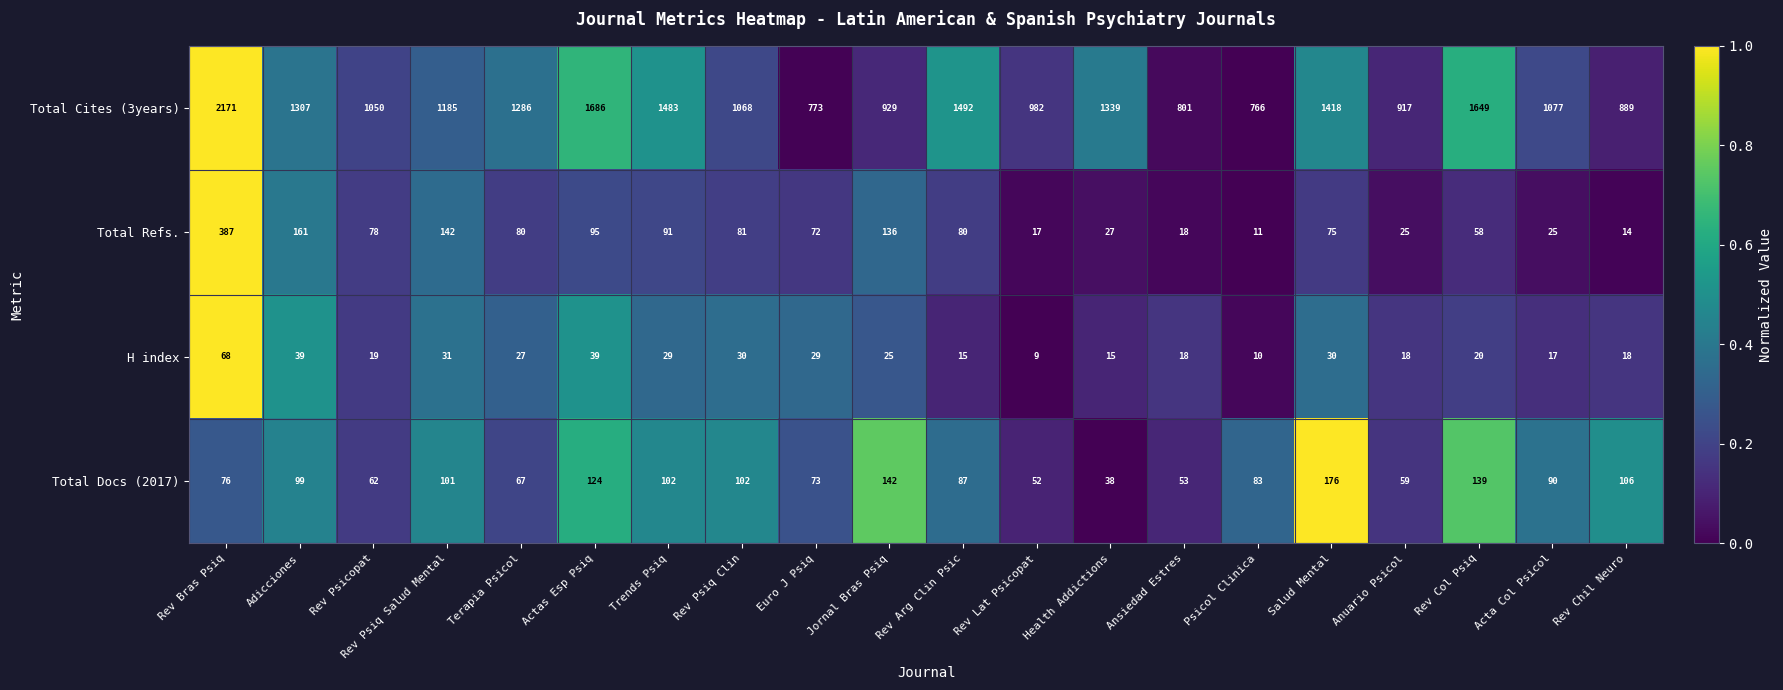

The value of H index at Health Addictions is 6. True or false?

False